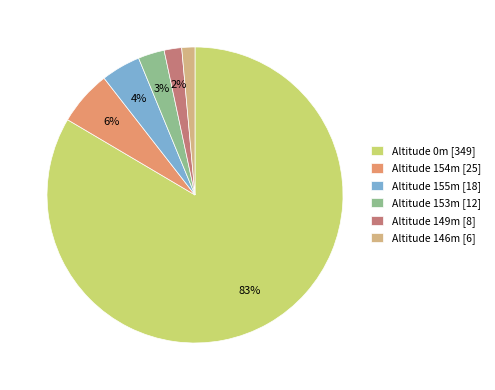

Which slice is the largest?

Altitude 0m [349]